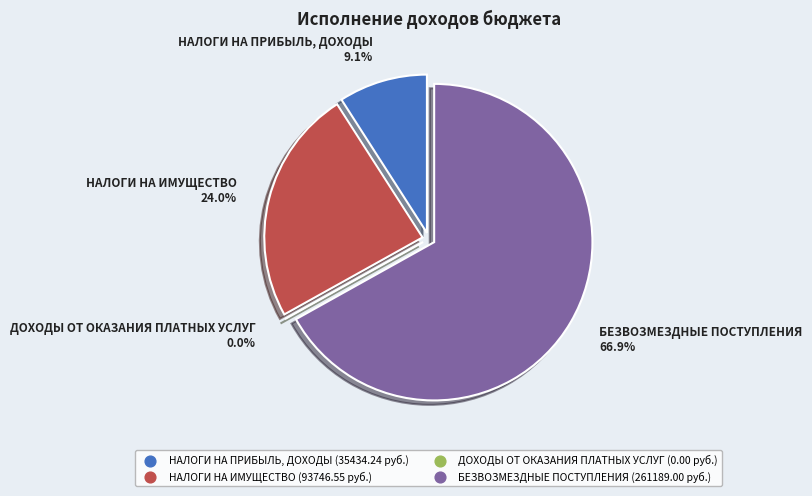

The НАЛОГИ НА ИМУЩЕСТВО slice represents 24% of the pie. True or false?

True